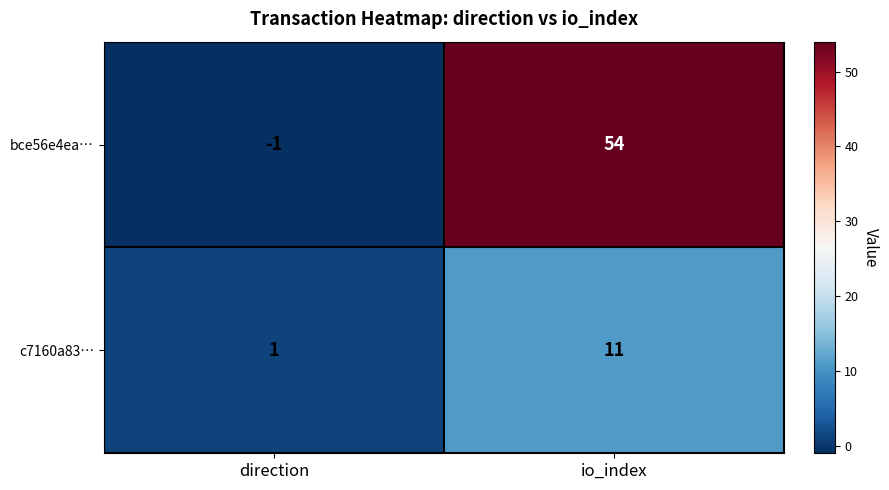

The bce56e4ea… series shows -1 at direction. True or false?

True